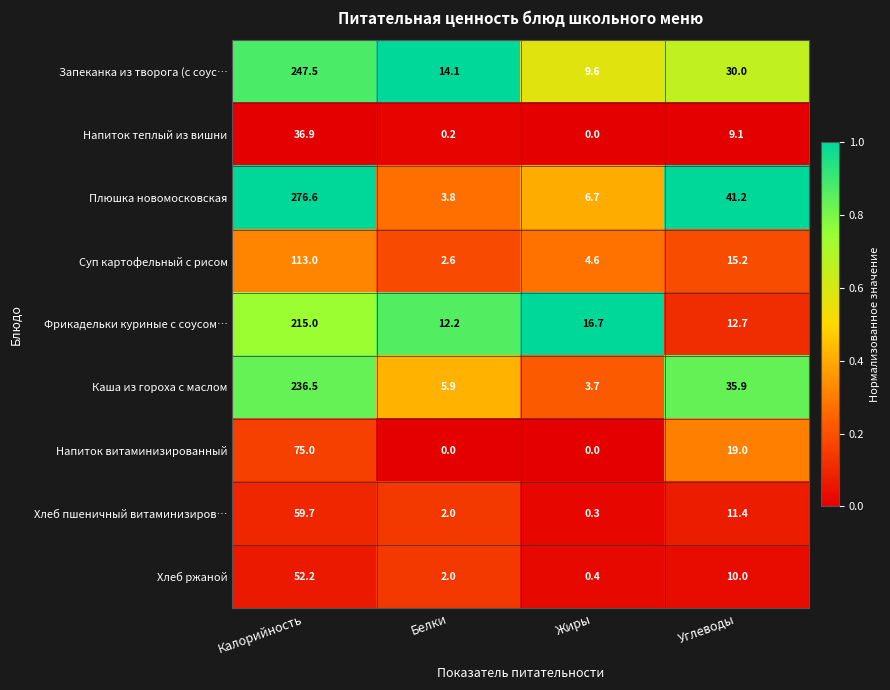

What is the sum of the Запеканка из творога (с соус… values at Жиры and Калорийность?

257.1